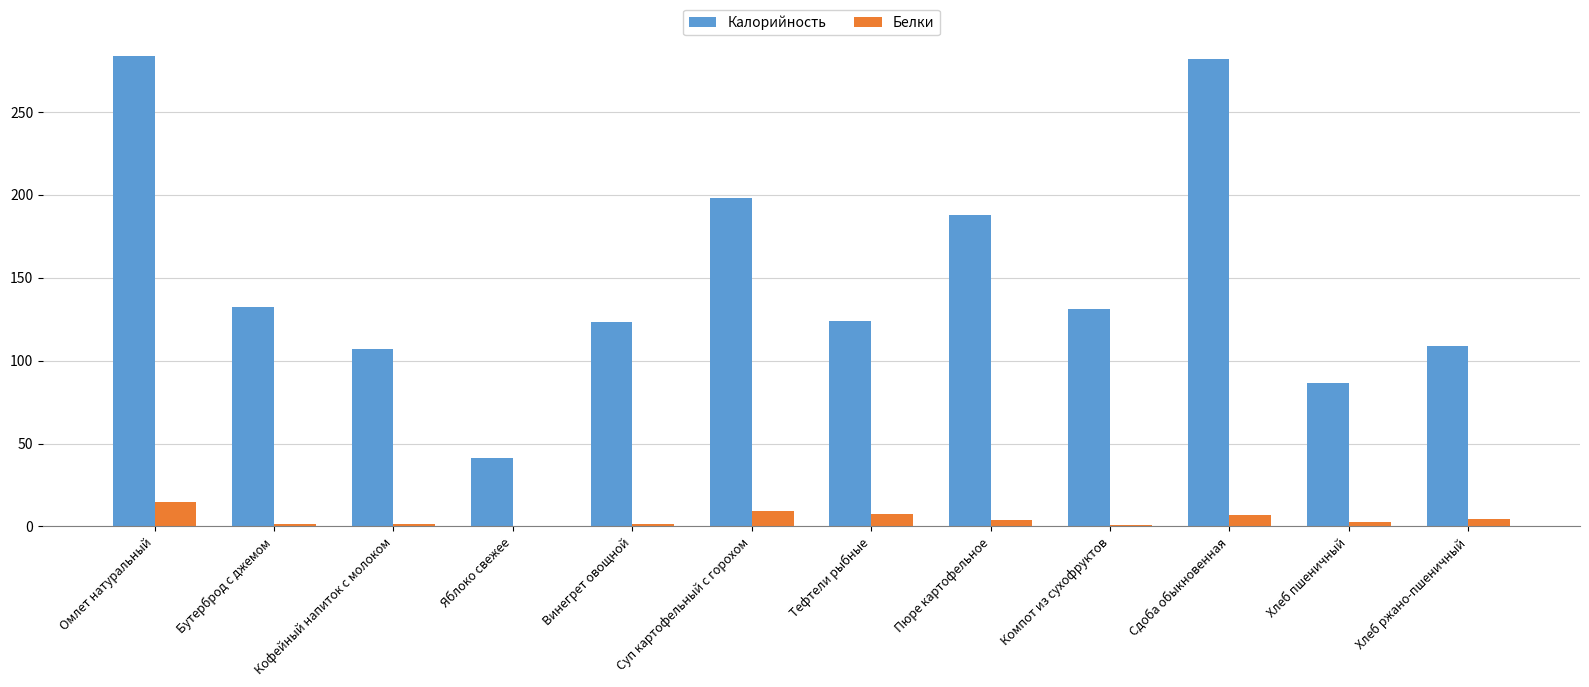

Is the value of Белки at Тефтели рыбные greater than the value of Калорийность at Бутерброд с джемом?

No